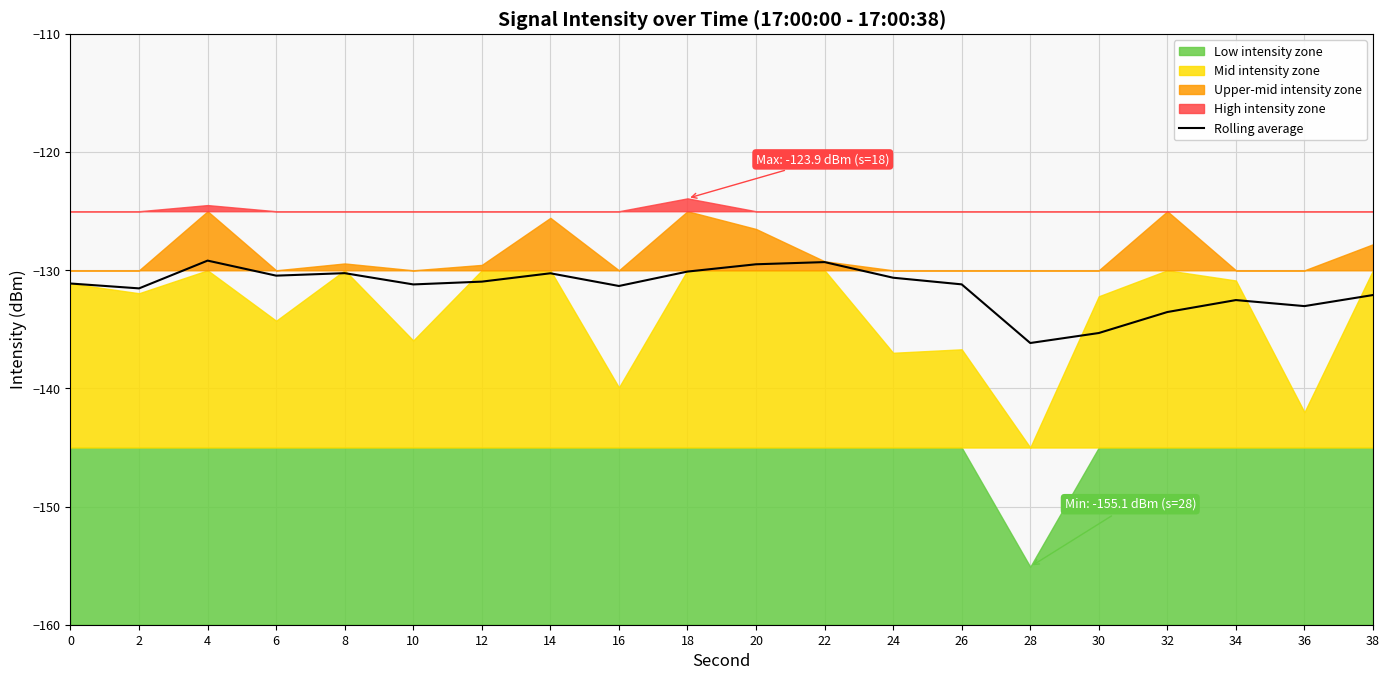

Reading left to right, transcribe all the data shown in this chart.

-131.1	-131.5	-129.2	-130.5	-130.2	-131.2	-131.0	-130.3	-131.3	-130.1	-129.5	-129.3	-130.6	-131.2	-136.2	-135.3	-133.5	-132.5	-133.0	-132.1